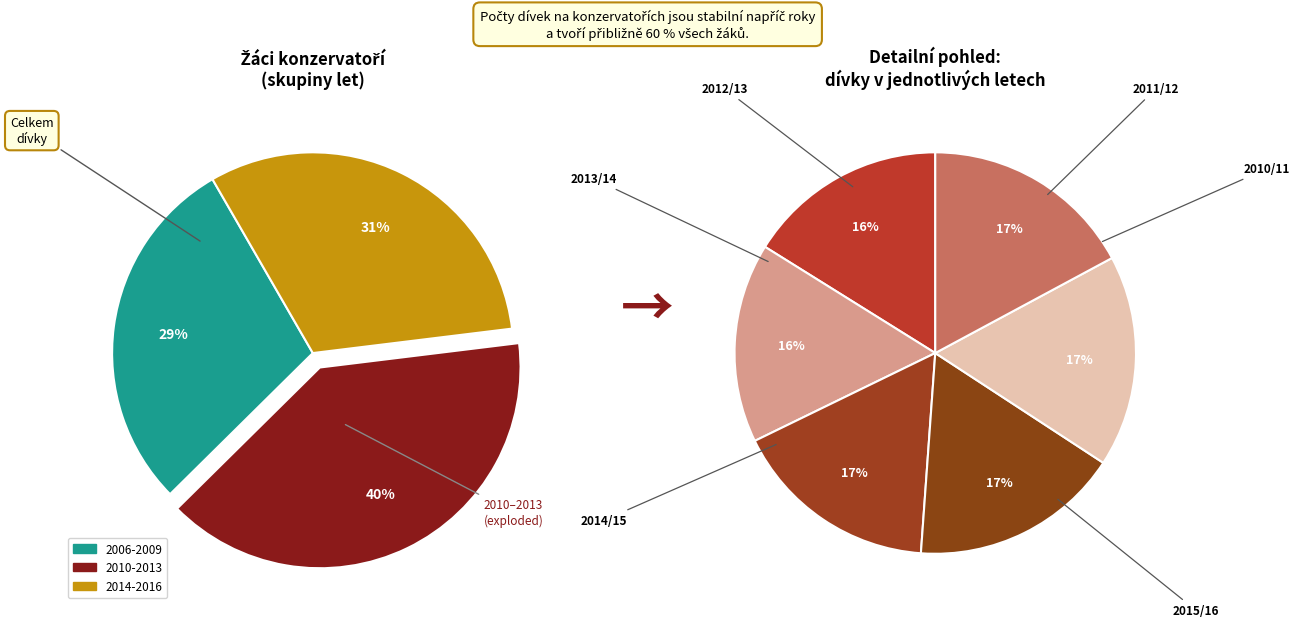

To the nearest percent, what is the difference between the largest and smallest slice percentages?

1%